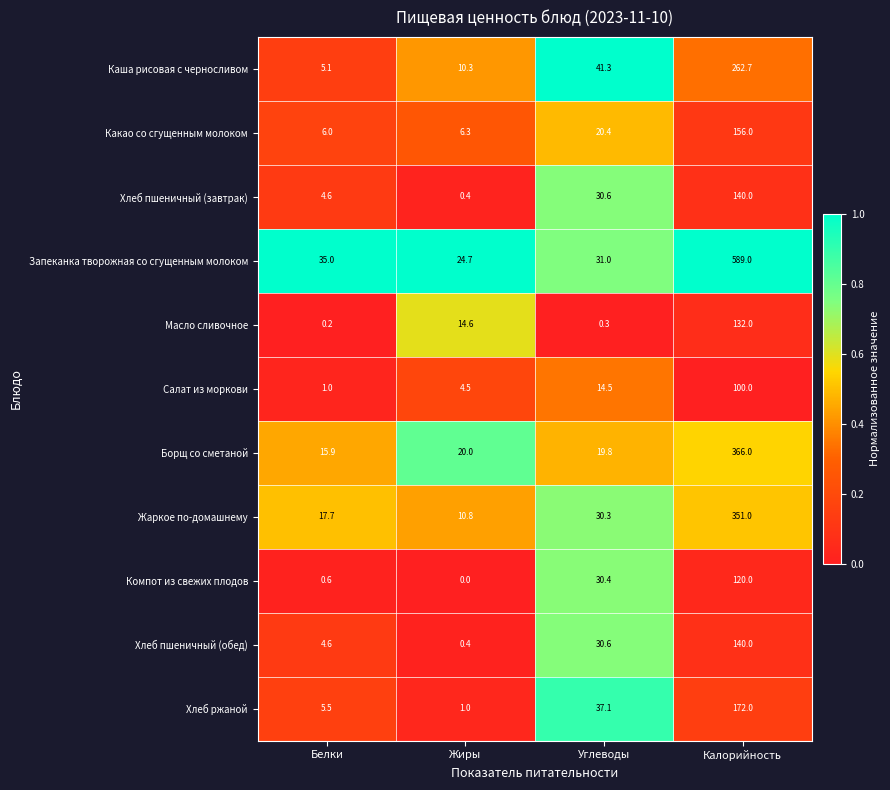

What is the average value of the Хлеб пшеничный (завтрак) series?

43.9